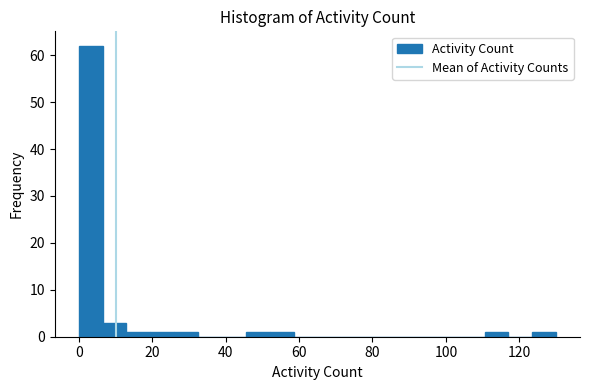

Read against the x-axis, roughly where is the centre of the tallest bar?

4